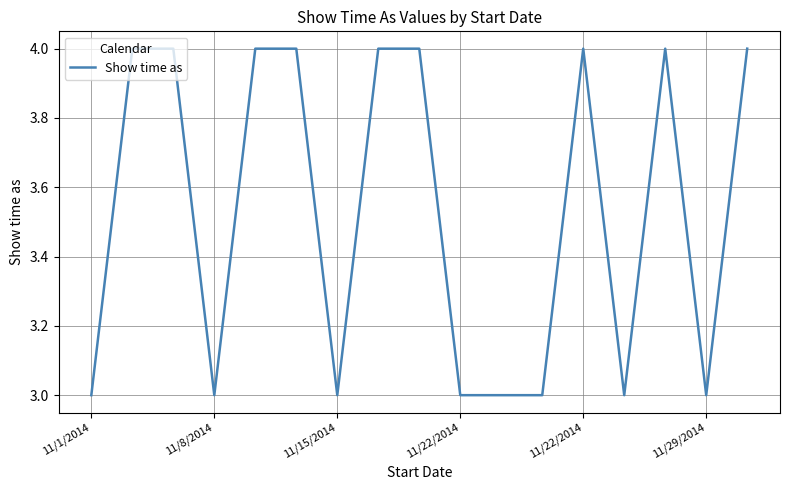

What is the minimum value shown in the chart?

3